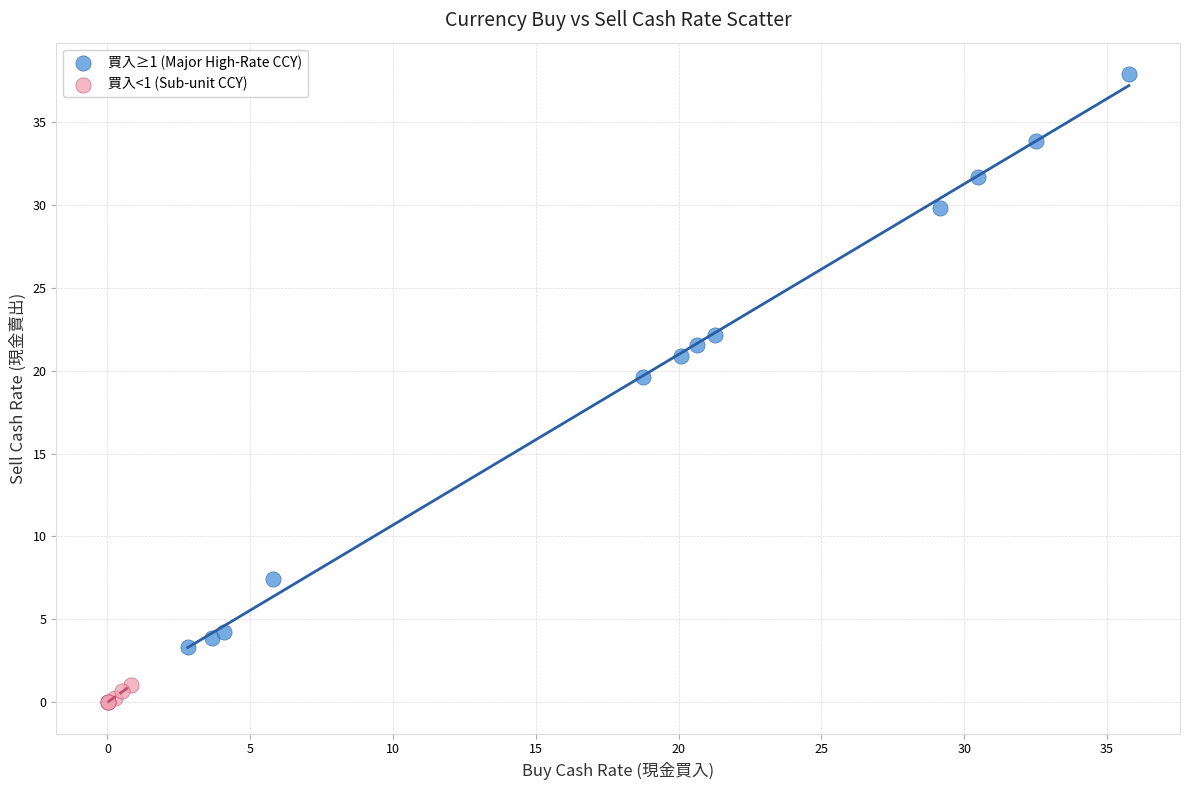

Which series has the widest spread of Y values?

買入≥1 (Major High-Rate CCY)